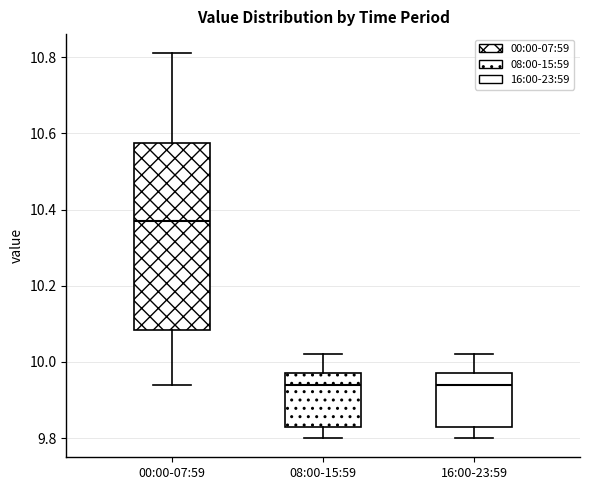

Where is the lower edge of the box for 08:00-15:59 on the y-axis? The values are not printed on the chart, so give them approximately, as read against the axis.

9.84